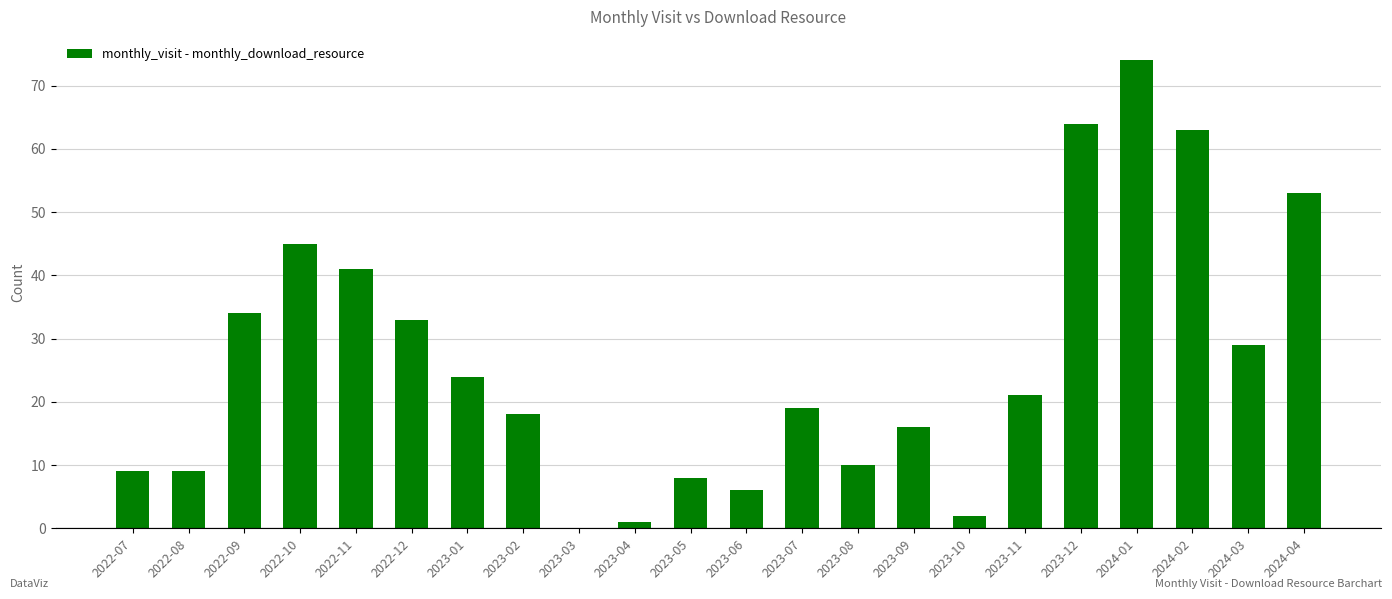

Reading left to right, what are all the values shown in this chart?

2022-07=9	2022-08=9	2022-09=34	2022-10=45	2022-11=41	2022-12=33	2023-01=24	2023-02=18	2023-03=0	2023-04=1	2023-05=8	2023-06=6	2023-07=19	2023-08=10	2023-09=16	2023-10=2	2023-11=21	2023-12=64	2024-01=74	2024-02=63	2024-03=29	2024-04=53